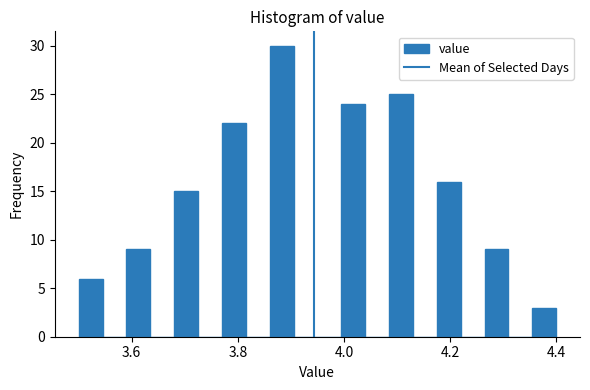

Read against the x-axis, roughly where is the centre of the tallest bar?

3.88